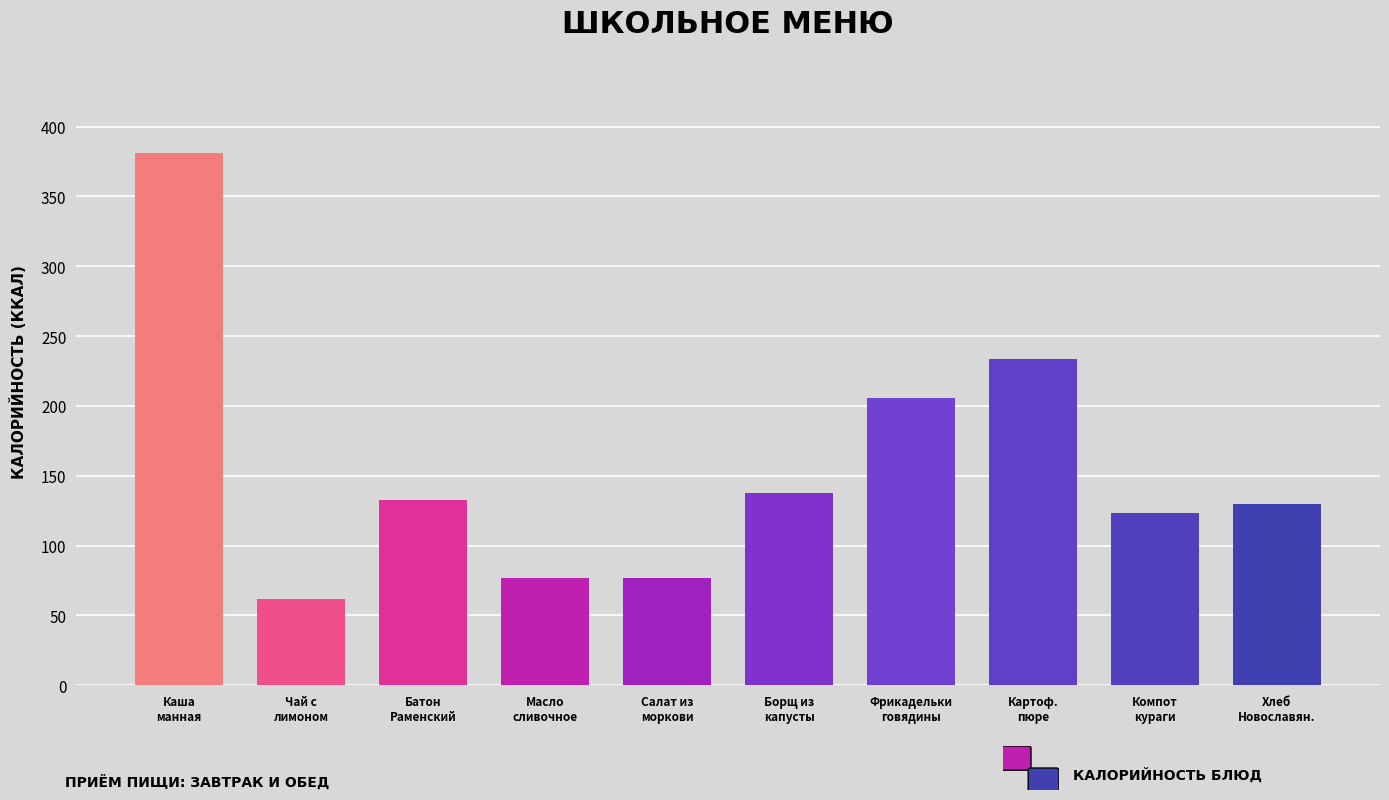

What is the label of the 8th bar from the left?

Картоф.
пюре